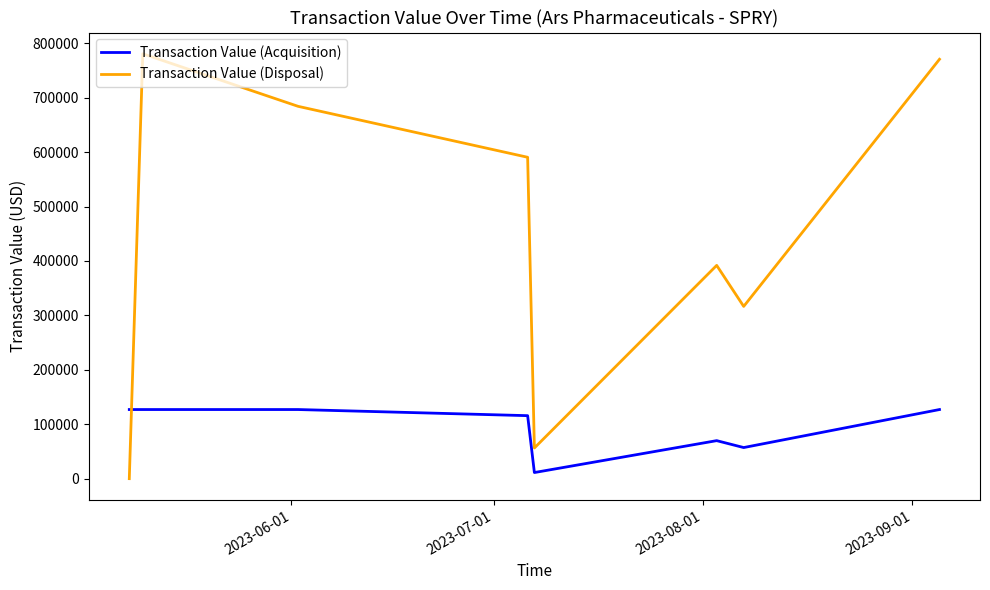

List the series in order of their overall mean, highest first.

Transaction Value (Disposal), Transaction Value (Acquisition)